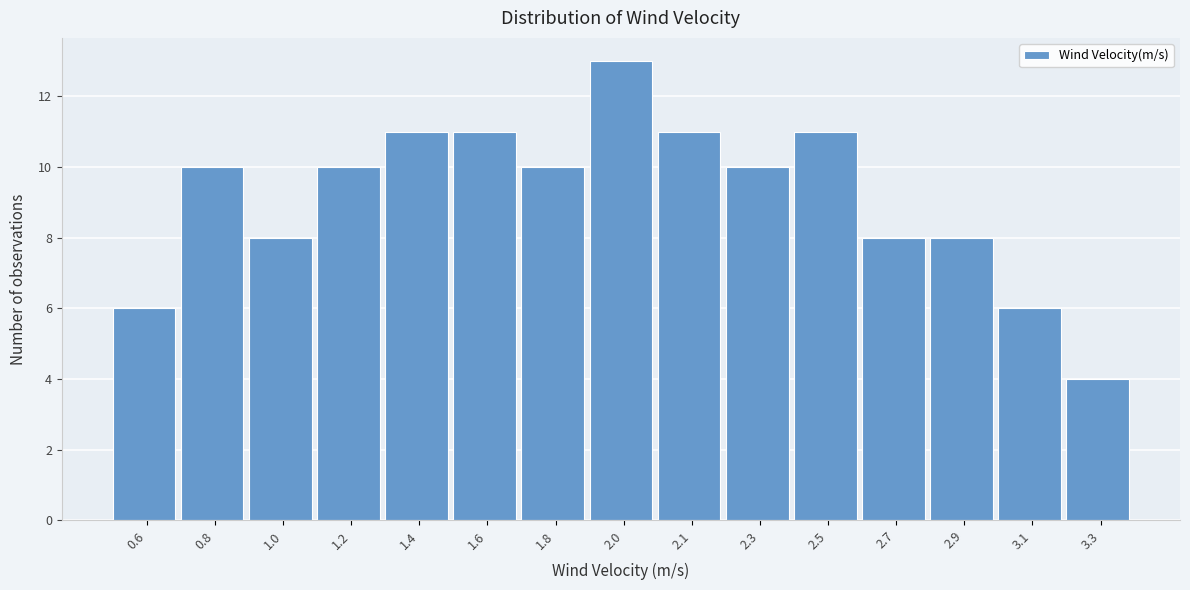

Reading left to right, transcribe all the data shown in this chart.

0.6=6	0.8=10	1.0=8	1.2=10	1.4=11	1.6=11	1.8=10	2.0=13	2.1=11	2.3=10	2.5=11	2.7=8	2.9=8	3.1=6	3.3=4